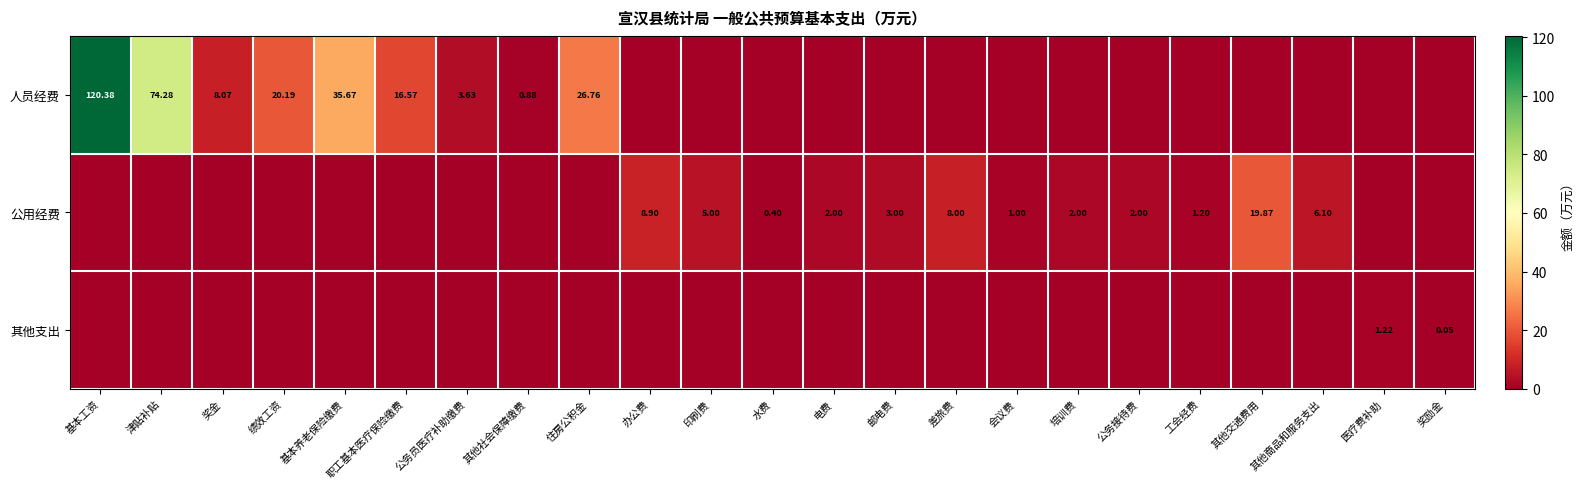

What is the difference between the highest and lowest values at 奖金?

8.1